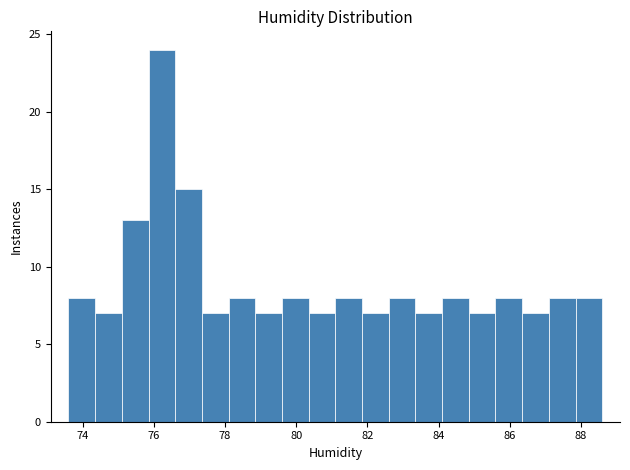

Around what value on the x-axis is the tallest bar? Give the approximate position of its centre, as read against the axis.

76.2